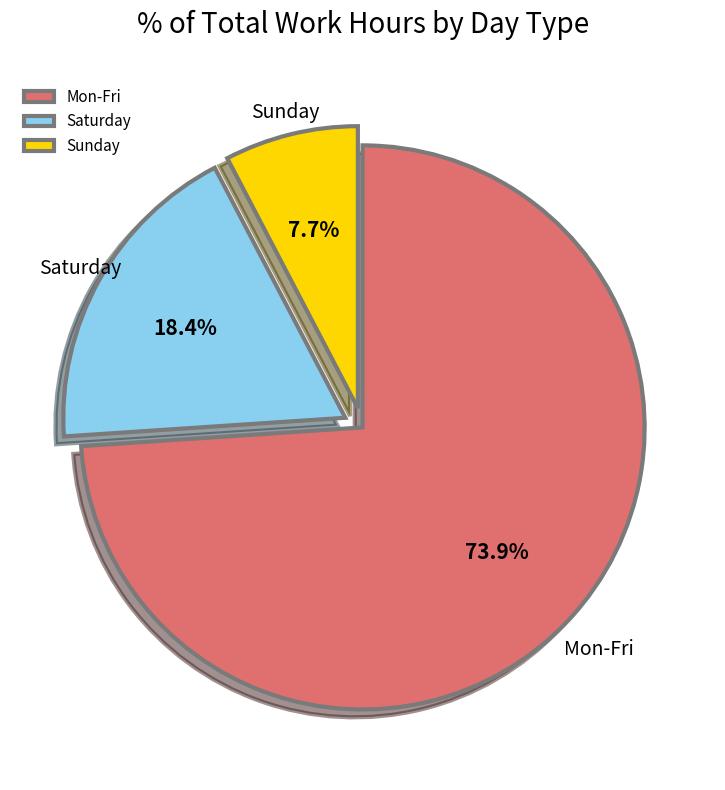

Combined, what portion of the pie is Sunday and Mon-Fri?

81.6%